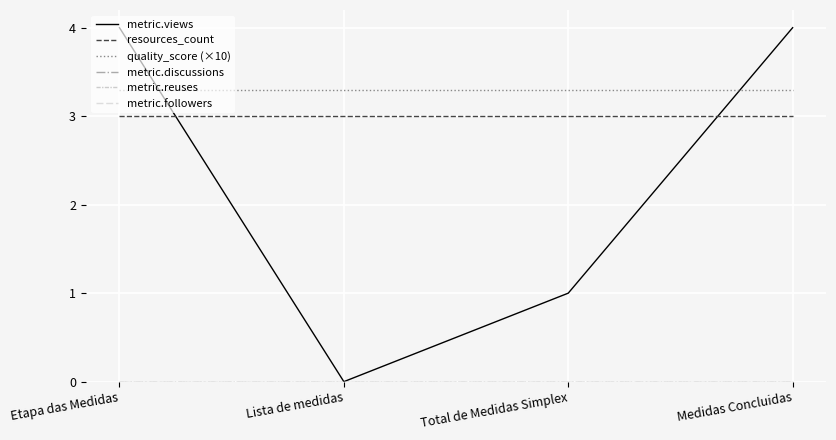

At which label is quality_score (×10) closest to 3?

Etapa das Medidas